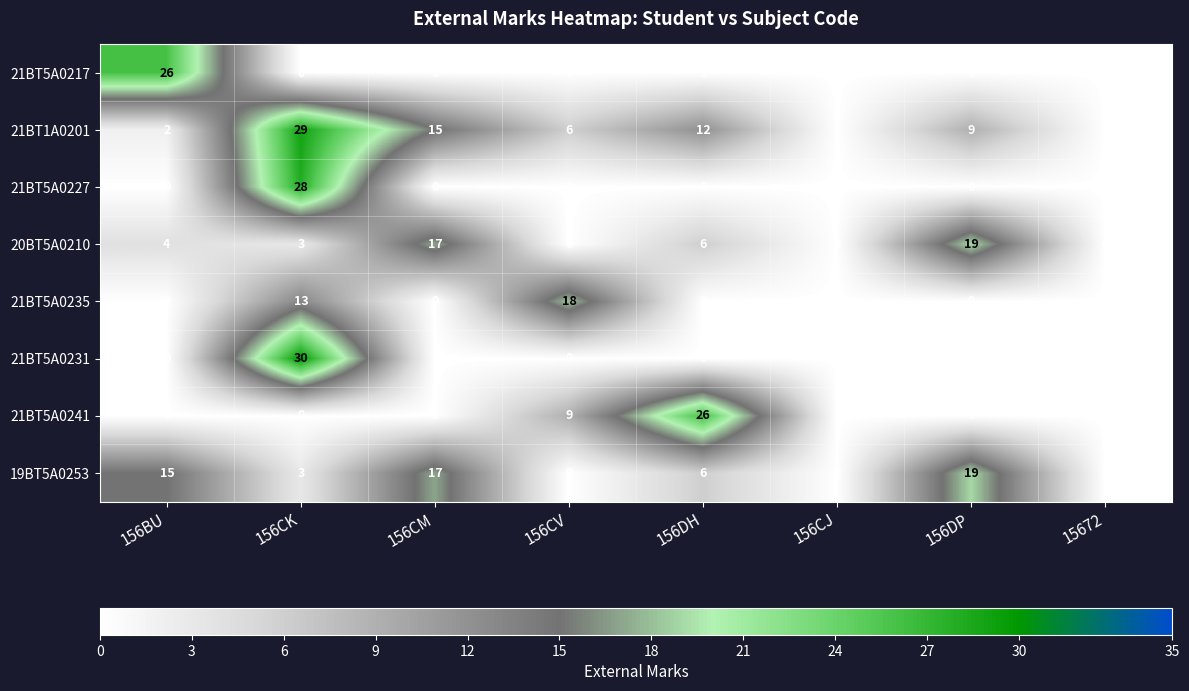

What is the greatest value displayed?

30